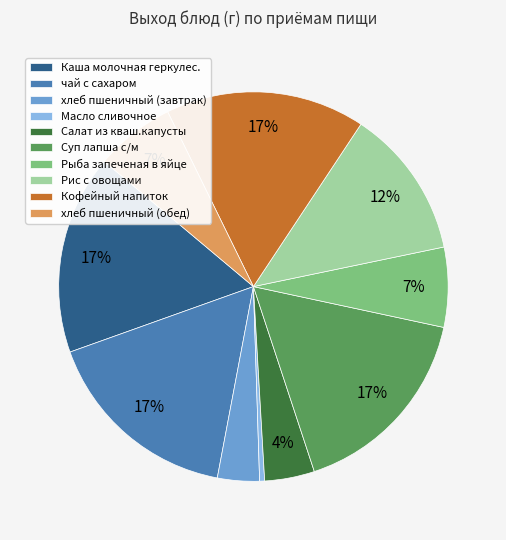

Is the sum of чай с сахаром and Масло сливочное greater than half?

No